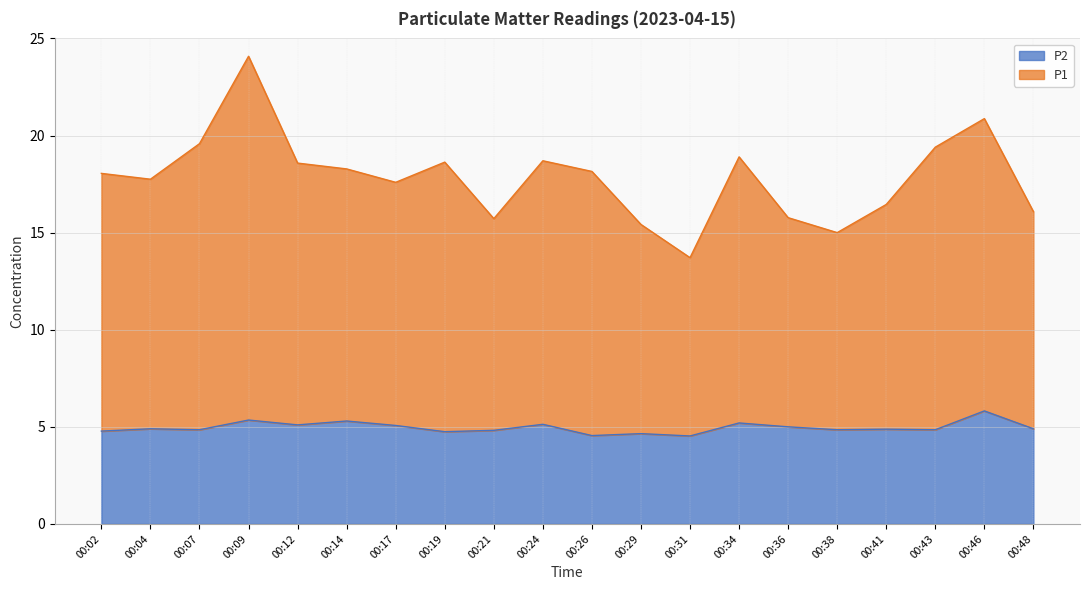

The value of P2 at 00:09 is 9.6. True or false?

False